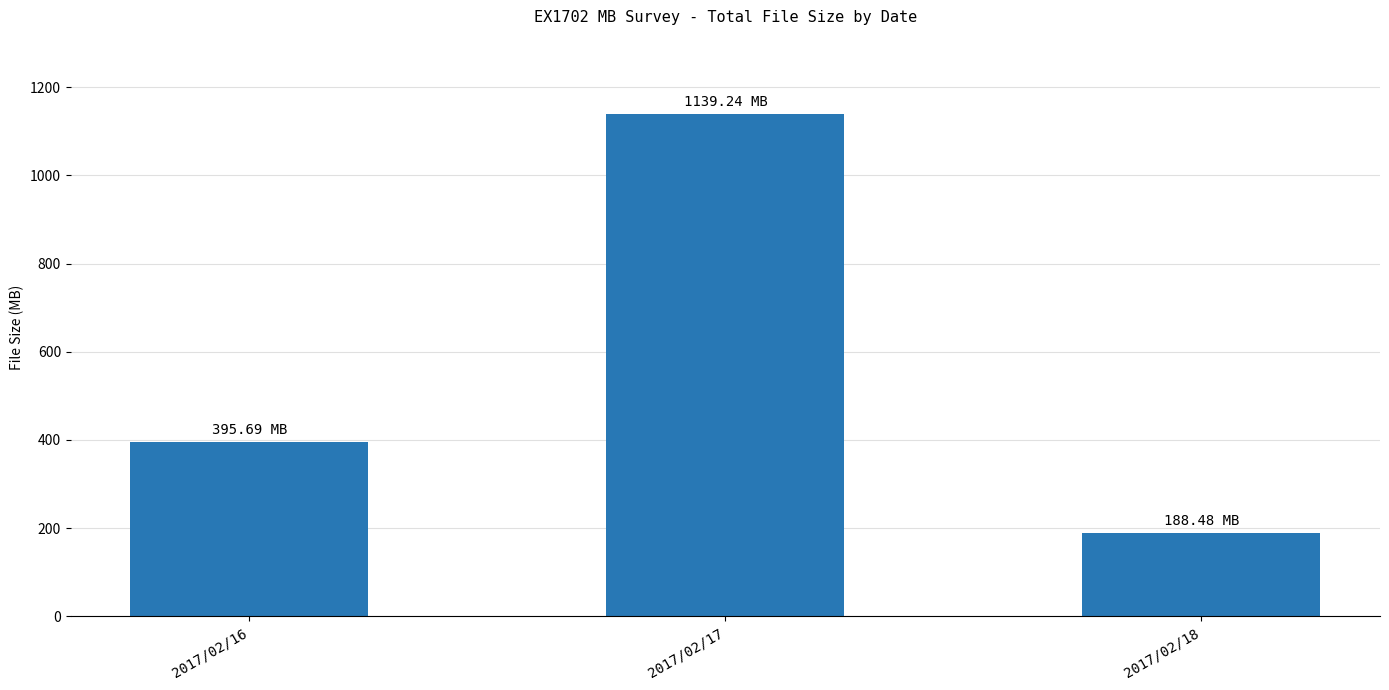

What is the value of the 2nd bar from the left?

1139.2